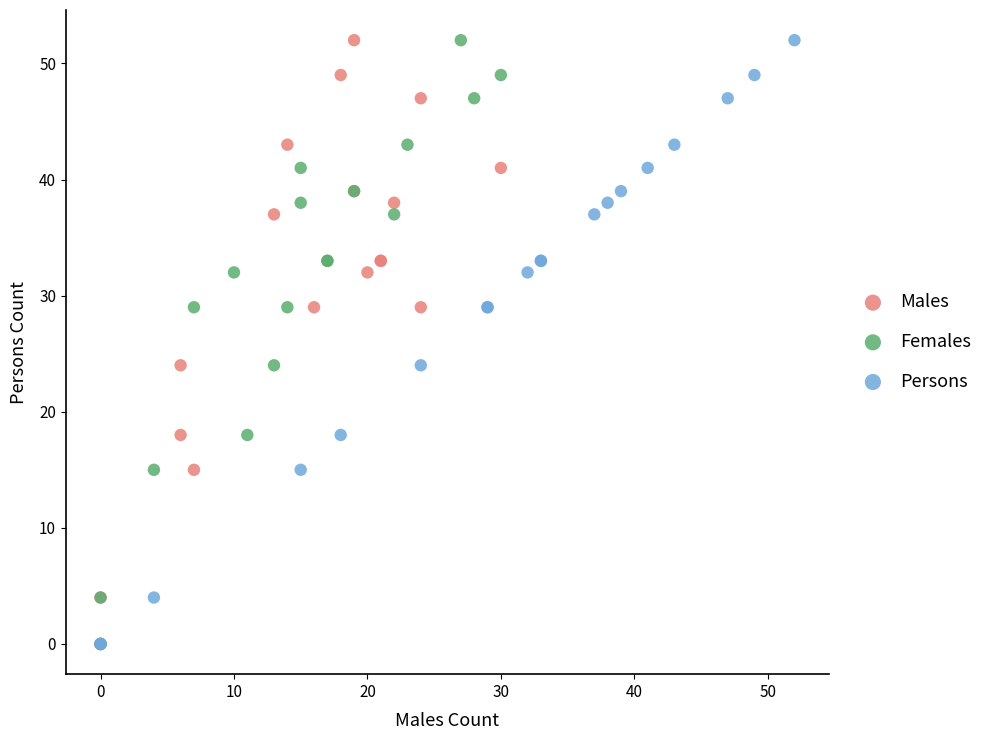

What are all the series names shown in the legend?

Males, Females, Persons